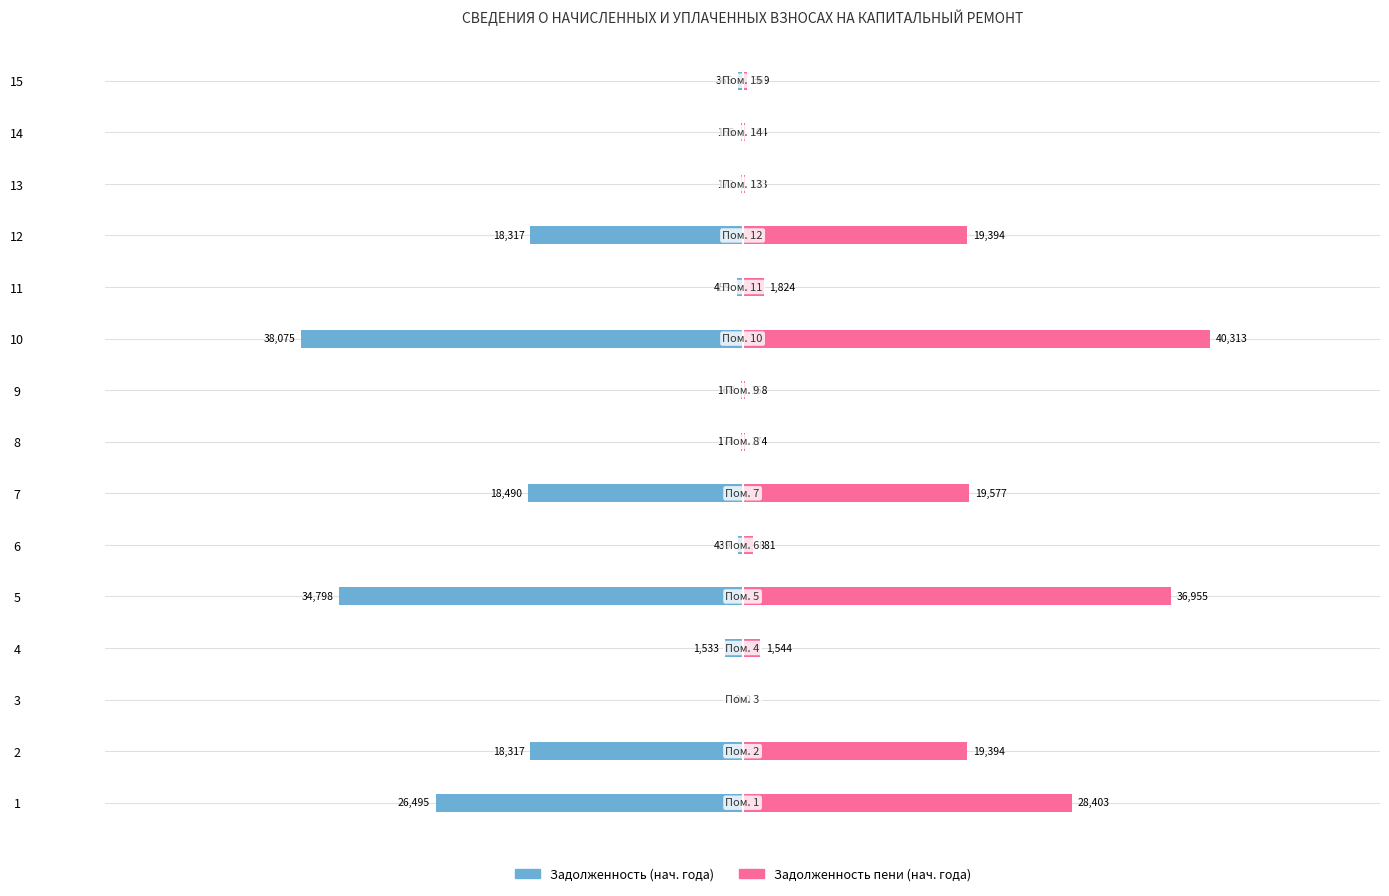

How many bars are there in each group?

2